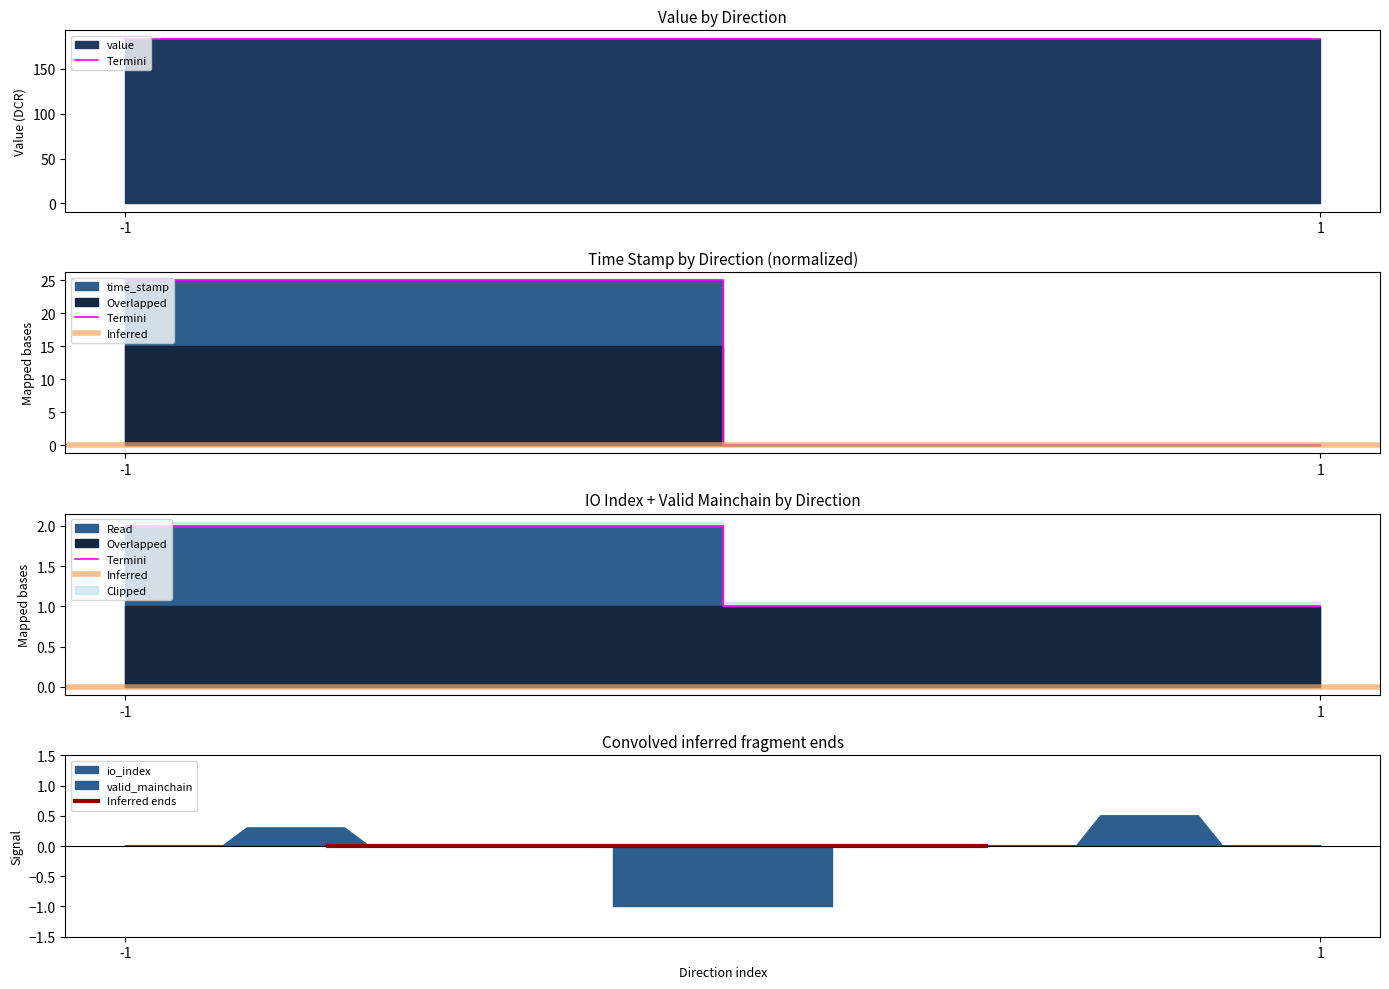

What is the average value of the Termini series?

2